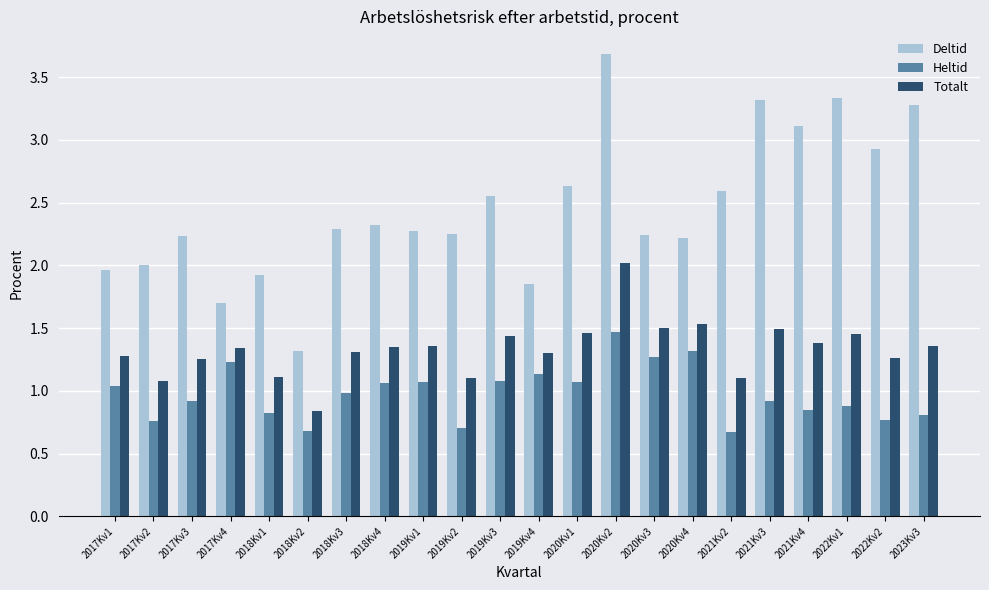

What is the difference between the maximum and second lowest values in the Totalt series?

0.9